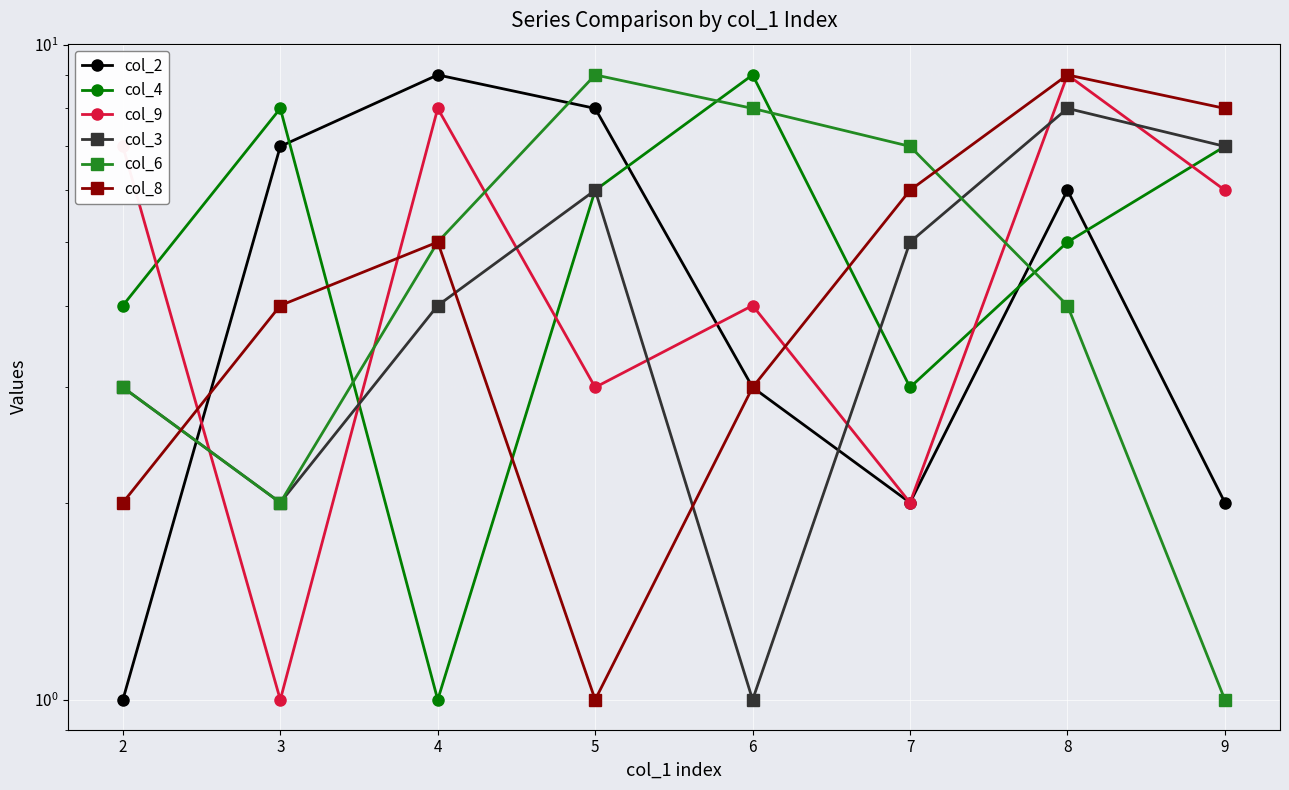

Which has a higher value, 8 or 6?

8